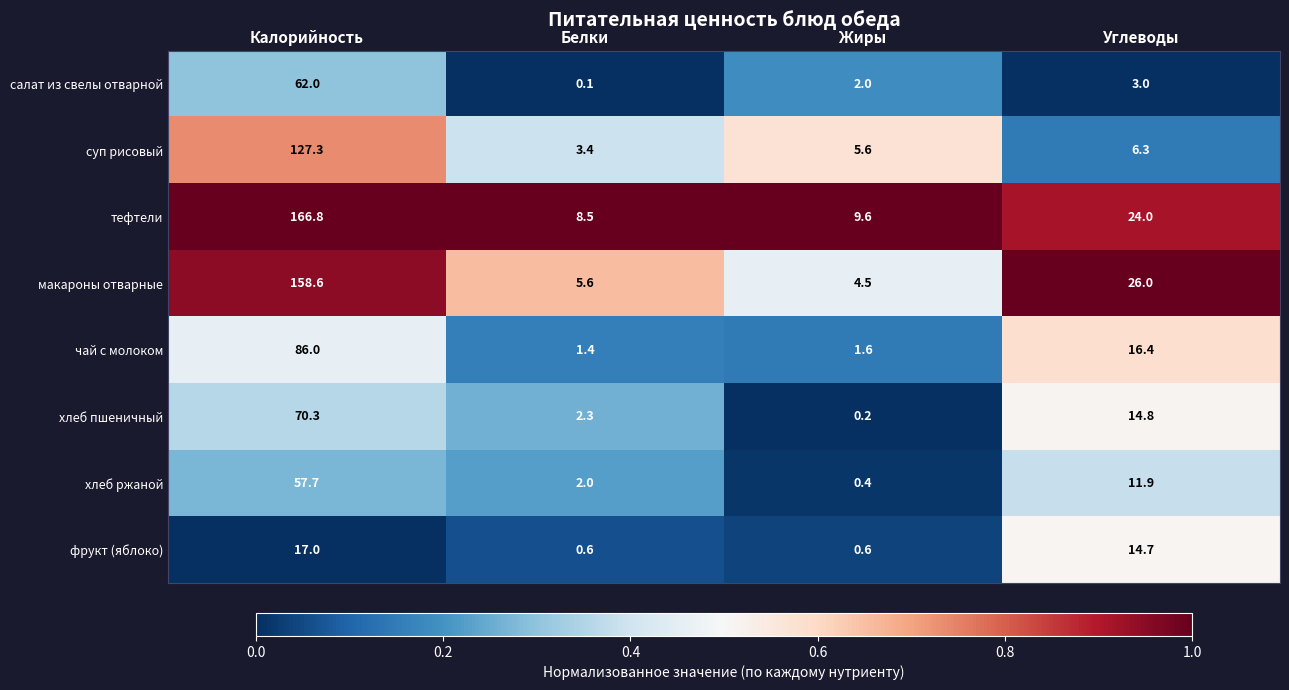

What is the difference between the maximum and second lowest values in the тефтели series?

157.2